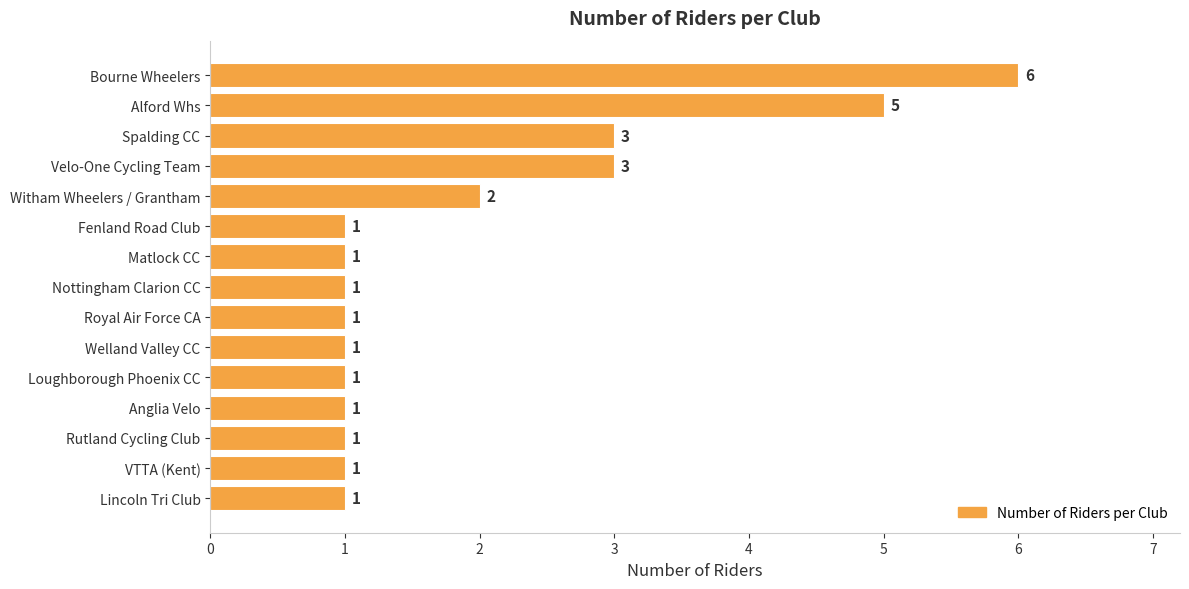

What is the label of the 7th bar from the top?

Matlock CC